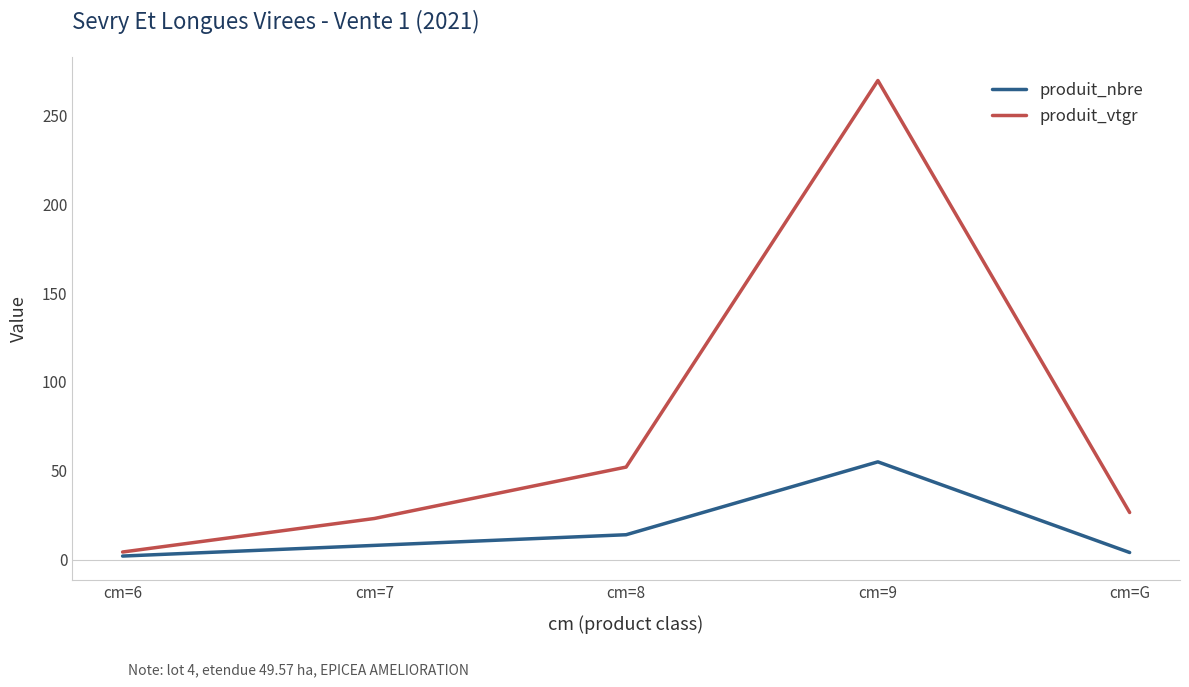

At which category is the sum across all series the highest?

cm=9